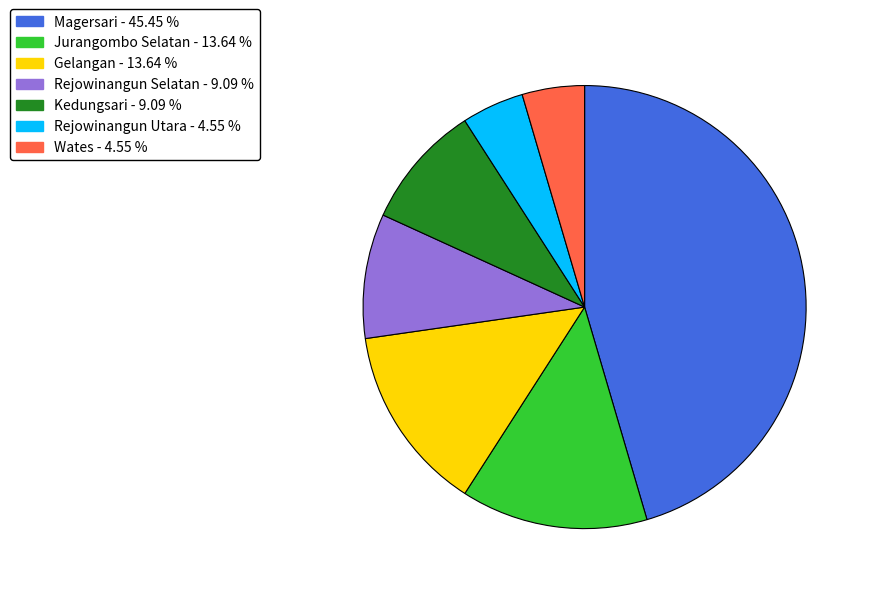

Combined, do Gelangan and Jurangombo Selatan account for over 50%?

No